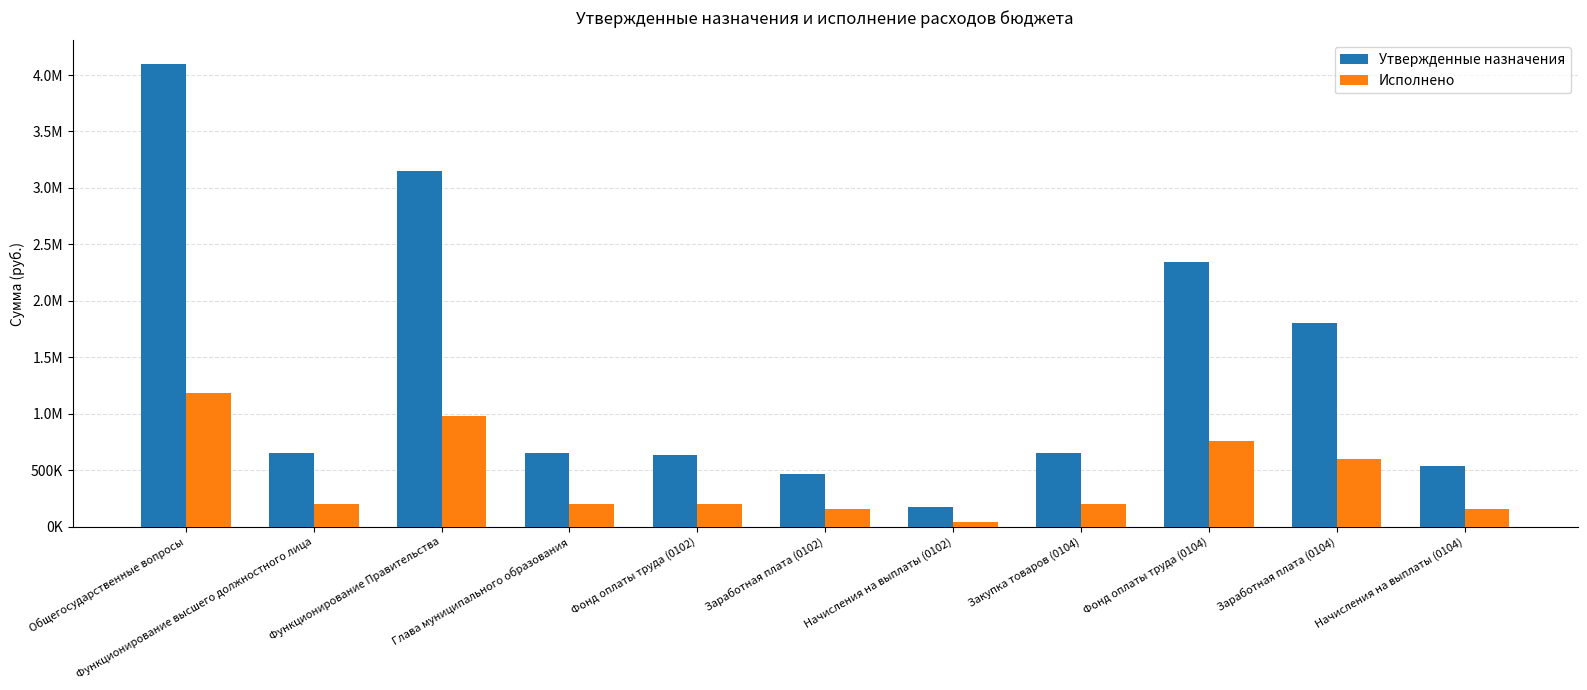

Reading right to left, transcribe all the data shown in this chart.

Утвержденные назначения: Начисления на выплаты (0104)=541500.0	Заработная плата (0104)=1803000.0	Фонд оплаты труда (0104)=2344500.0	Закупка товаров (0104)=654500.0	Начисления на выплаты (0102)=170200.0	Заработная плата (0102)=463000.0	Фонд оплаты труда (0102)=633200.0	Глава муниципального образования=656200.0	Функционирование Правительства=3153200.0	Функционирование высшего должностного лица=656200.0	Общегосударственные вопросы=4101600.0
Исполнено: Начисления на выплаты (0104)=159064.9	Заработная плата (0104)=596243.4	Фонд оплаты труда (0104)=755308.3	Закупка товаров (0104)=202982.7	Начисления на выплаты (0102)=43388.0	Заработная плата (0102)=160667.0	Фонд оплаты труда (0102)=204055.0	Глава муниципального образования=204055.0	Функционирование Правительства=980862.0	Функционирование высшего должностного лица=204055.0	Общегосударственные вопросы=1184917.0